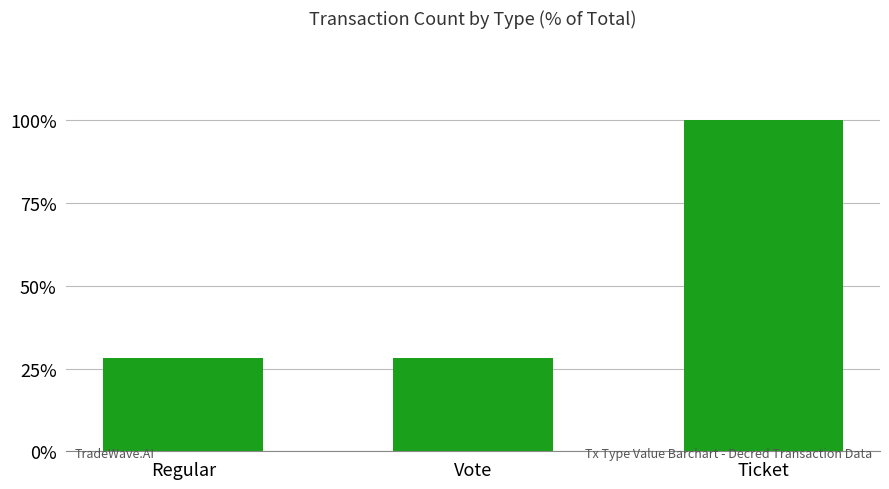

What value does the data have at Regular?

28.1